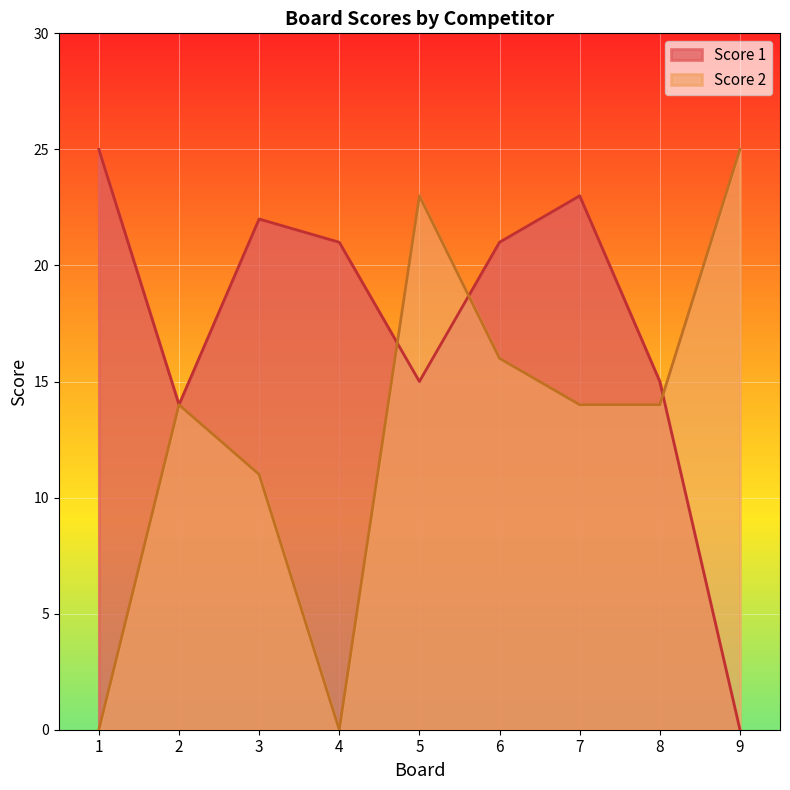

In Score 2, how many points are lower than both neighbors (excluding endpoints)?

1